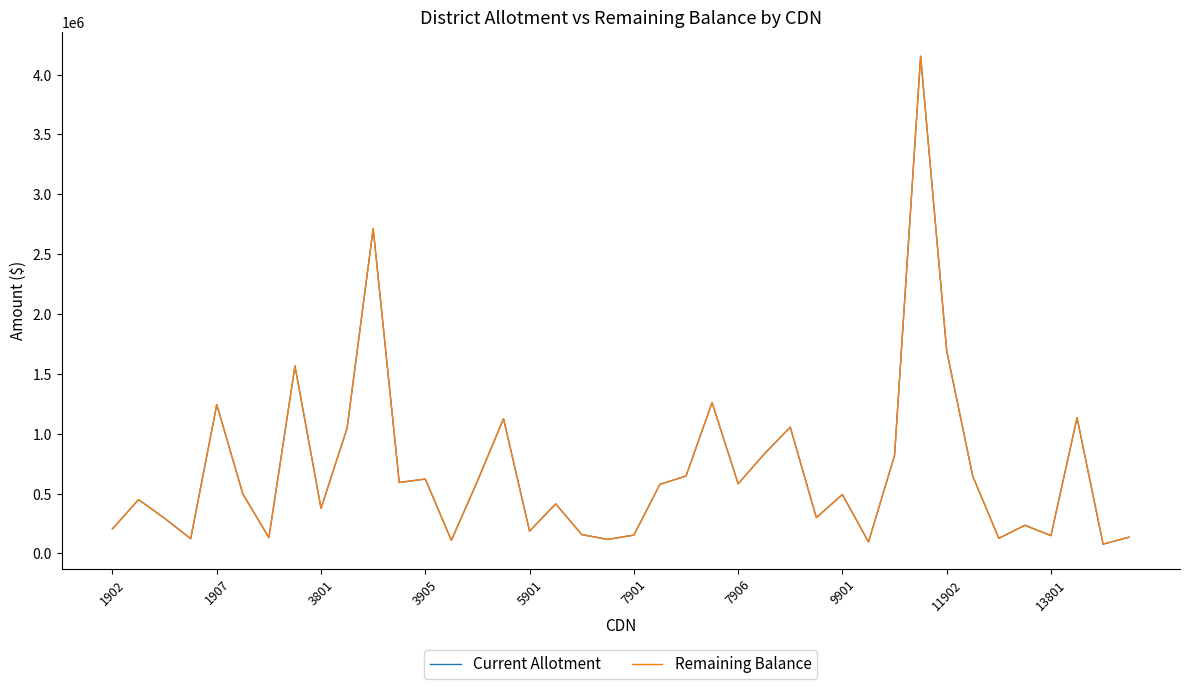

Which series has the largest range (max minus min)?

Current Allotment